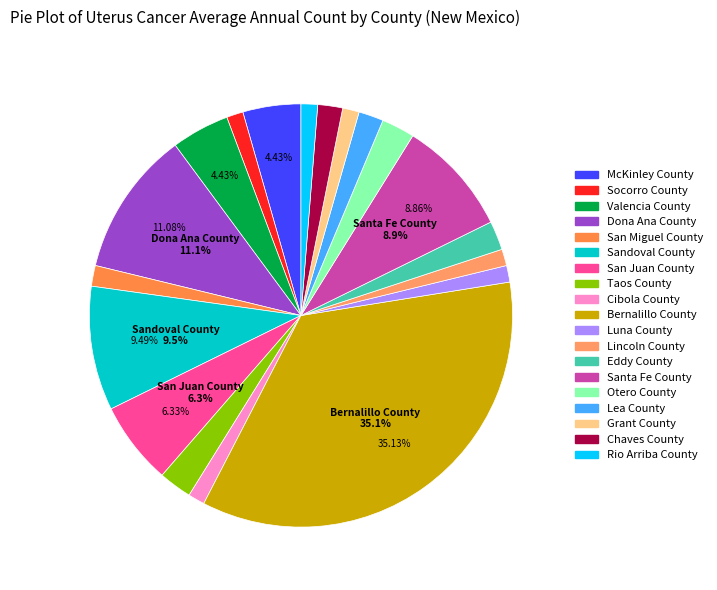

To the nearest percent, what is the difference between the largest and smallest slice percentages?

34%